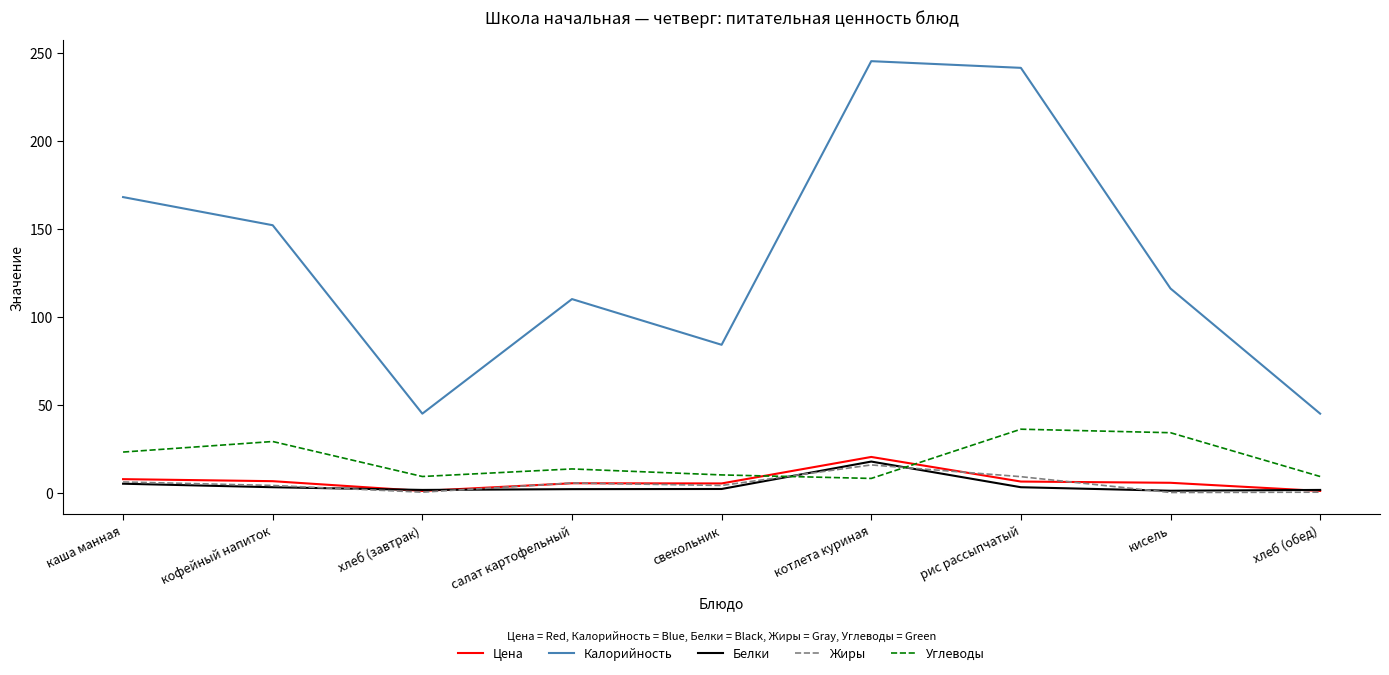

What is the difference between the Углеводы values at кофейный напиток and хлеб (обед)?

19.9